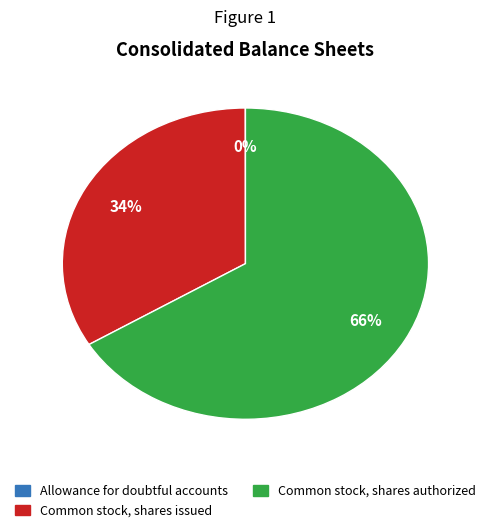

Is there a majority slice in this chart?

Yes